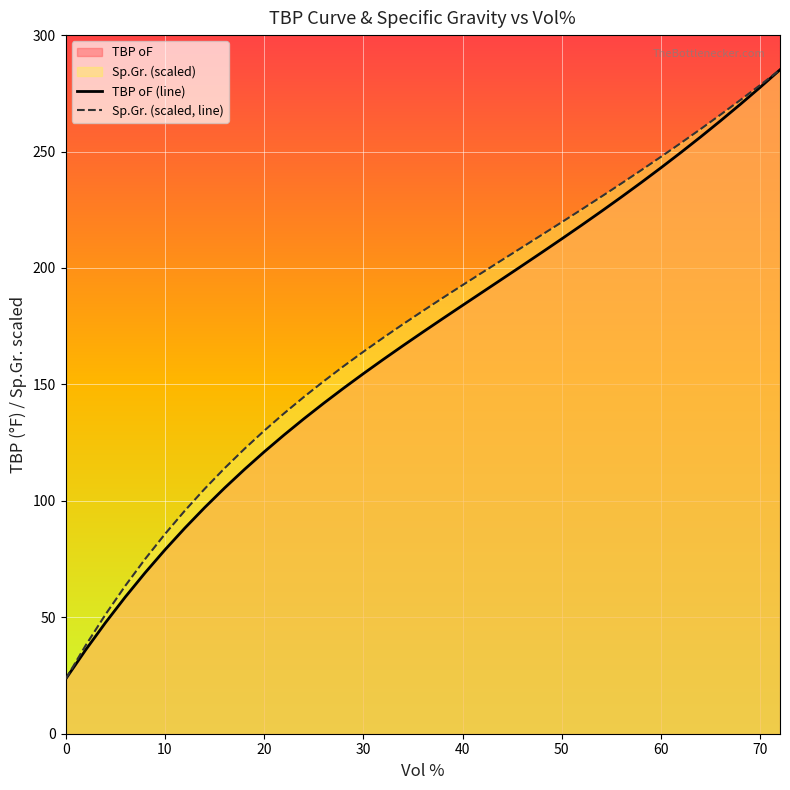

Rank the series at 30 from lowest to highest value.

TBP oF (line), Sp.Gr. (scaled, line)